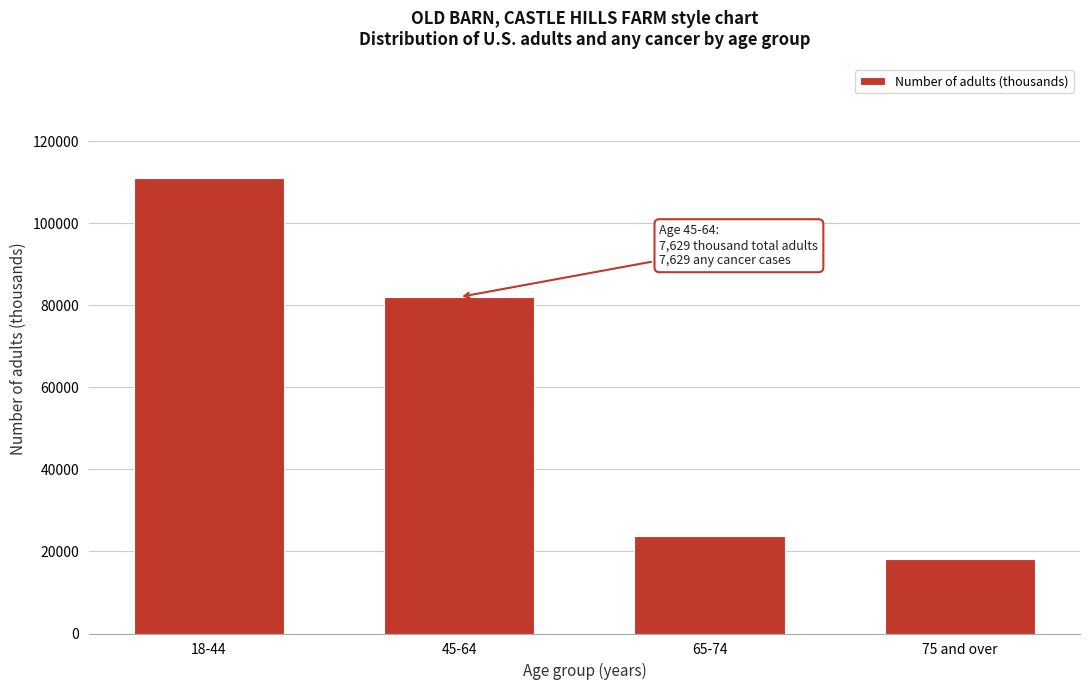

Reading right to left, what are all the values shown in this chart?

75 and over=18089	65-74=23760	45-64=82038	18-44=111034